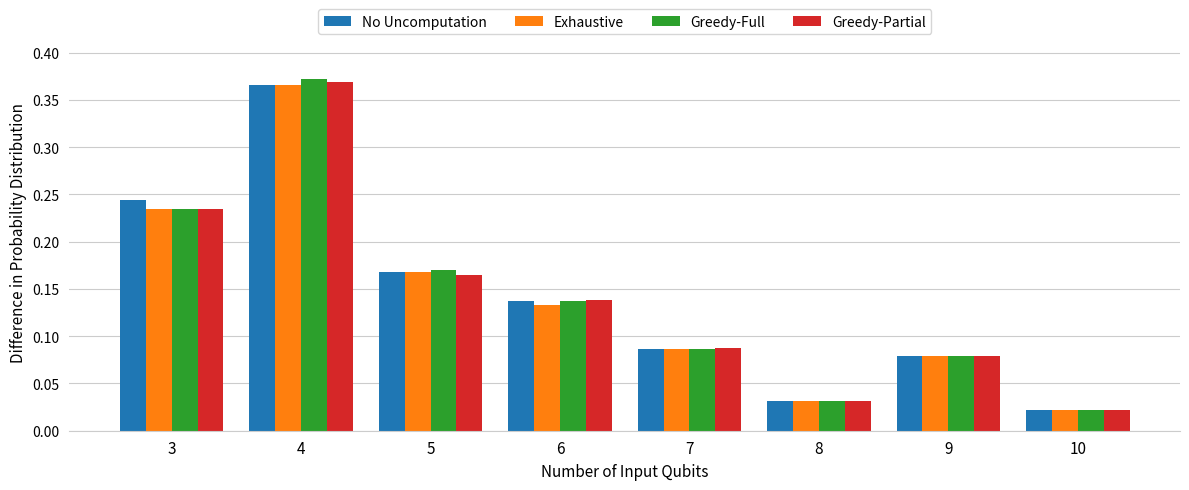

How many series are shown in this chart?

4